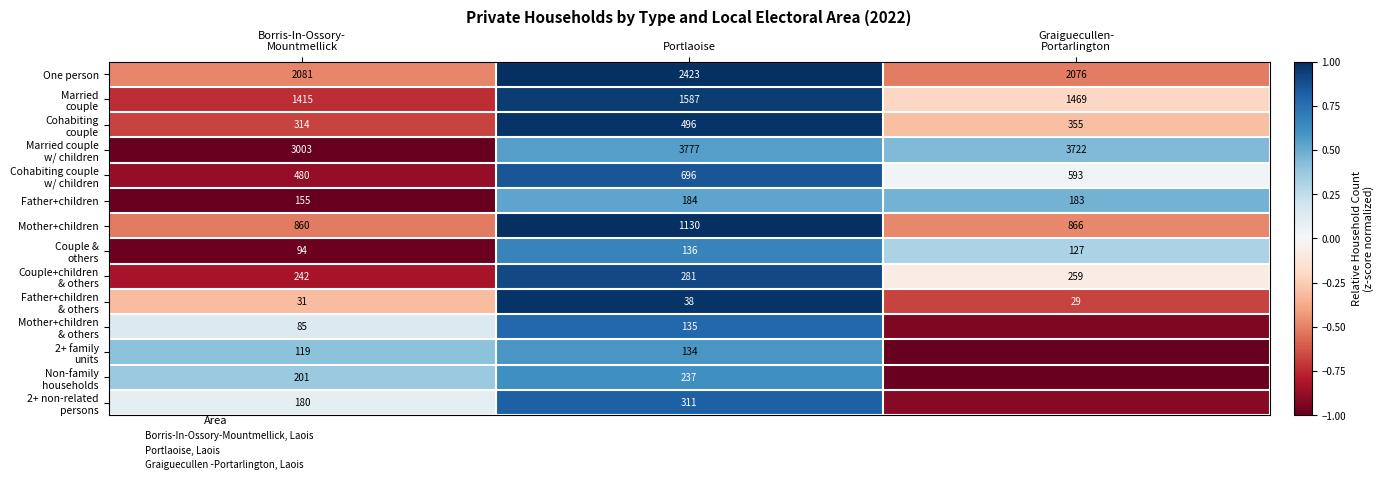

The value of Father+children & others at Portlaoise is 1.0. True or false?

True